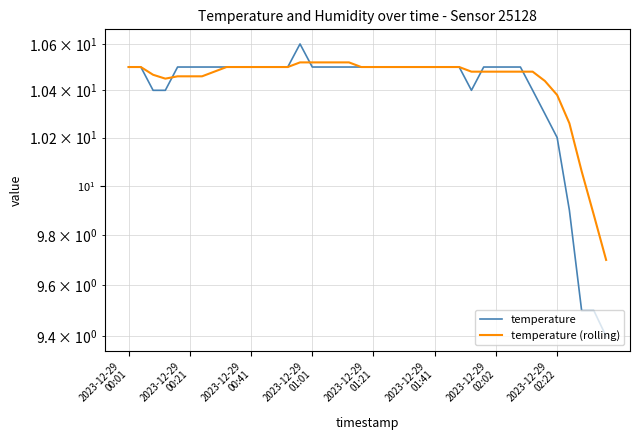

Read the temperature value at 28.

10.4